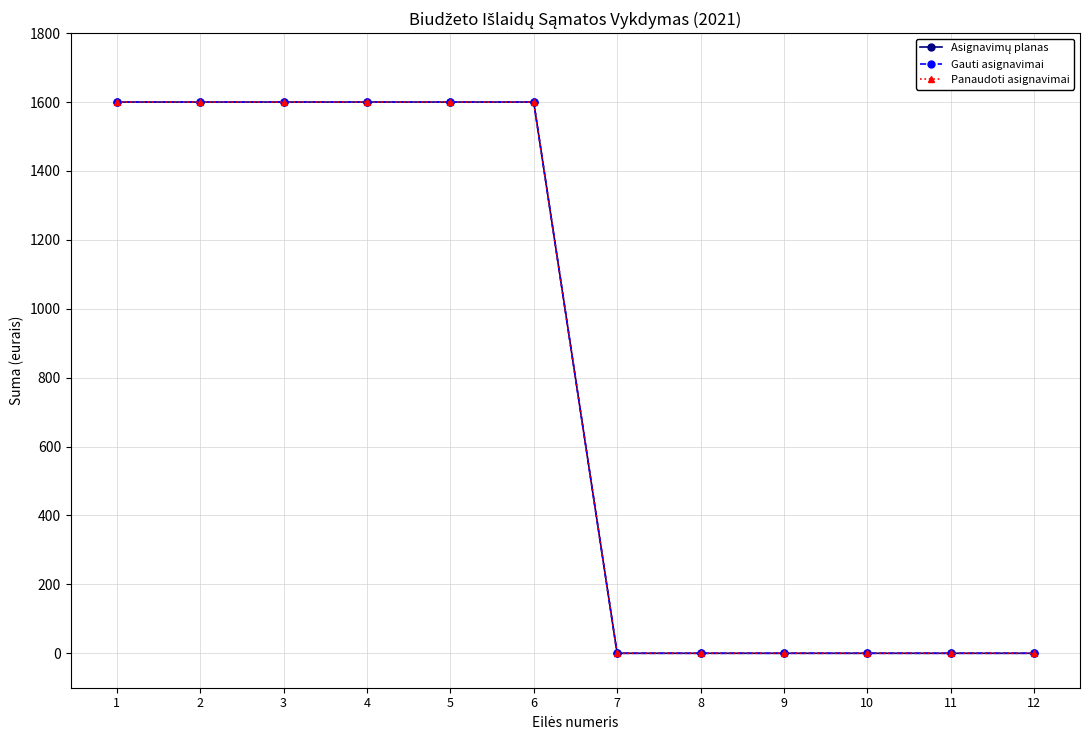

How many Gauti asignavimai values are between 0 and 1600?

12